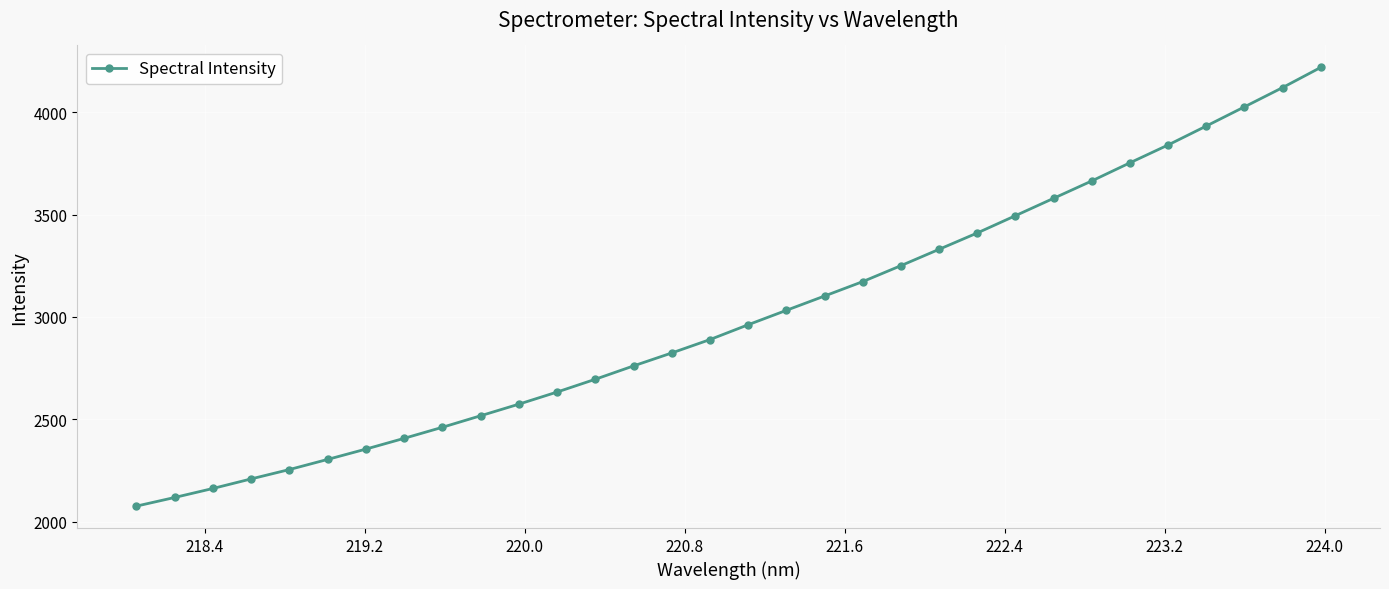

What is the average value?

3004.3